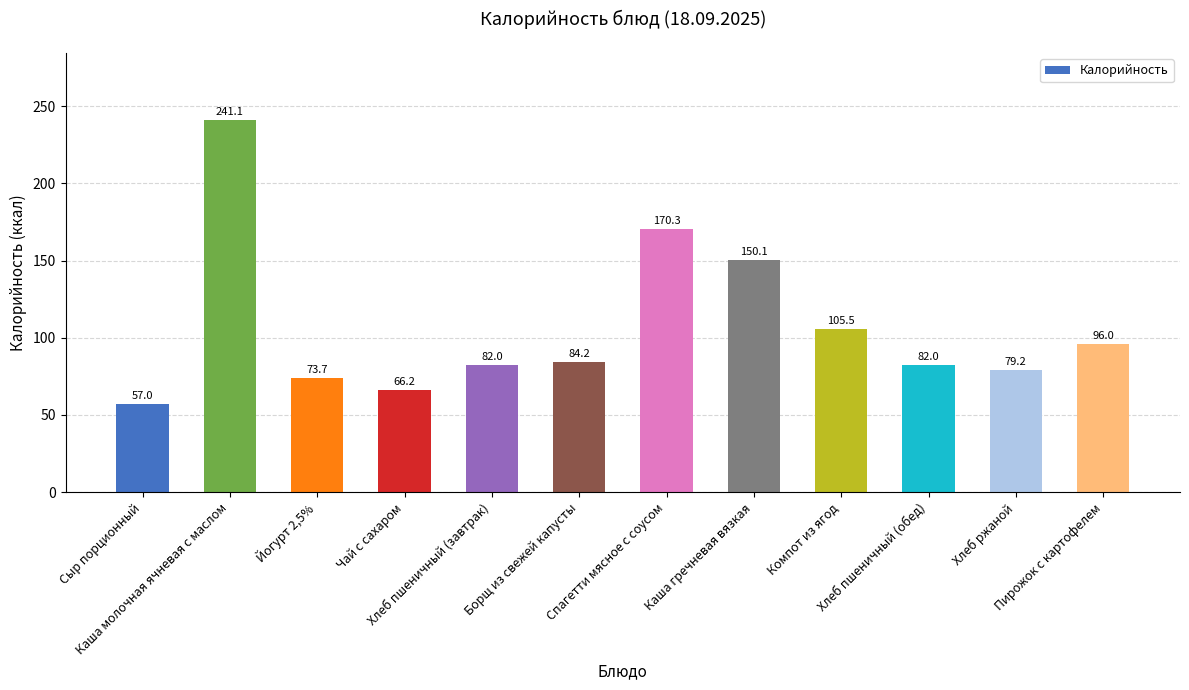

What is the difference between the maximum and minimum values?

184.1